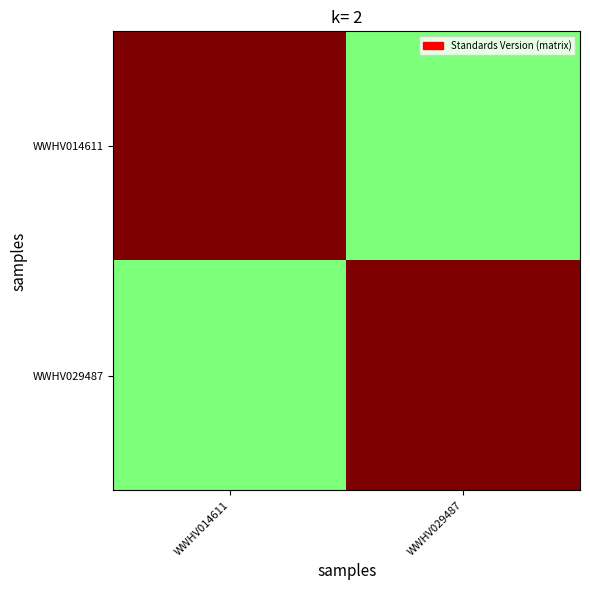

What is the difference between the highest and lowest values at WWHV029487?

1